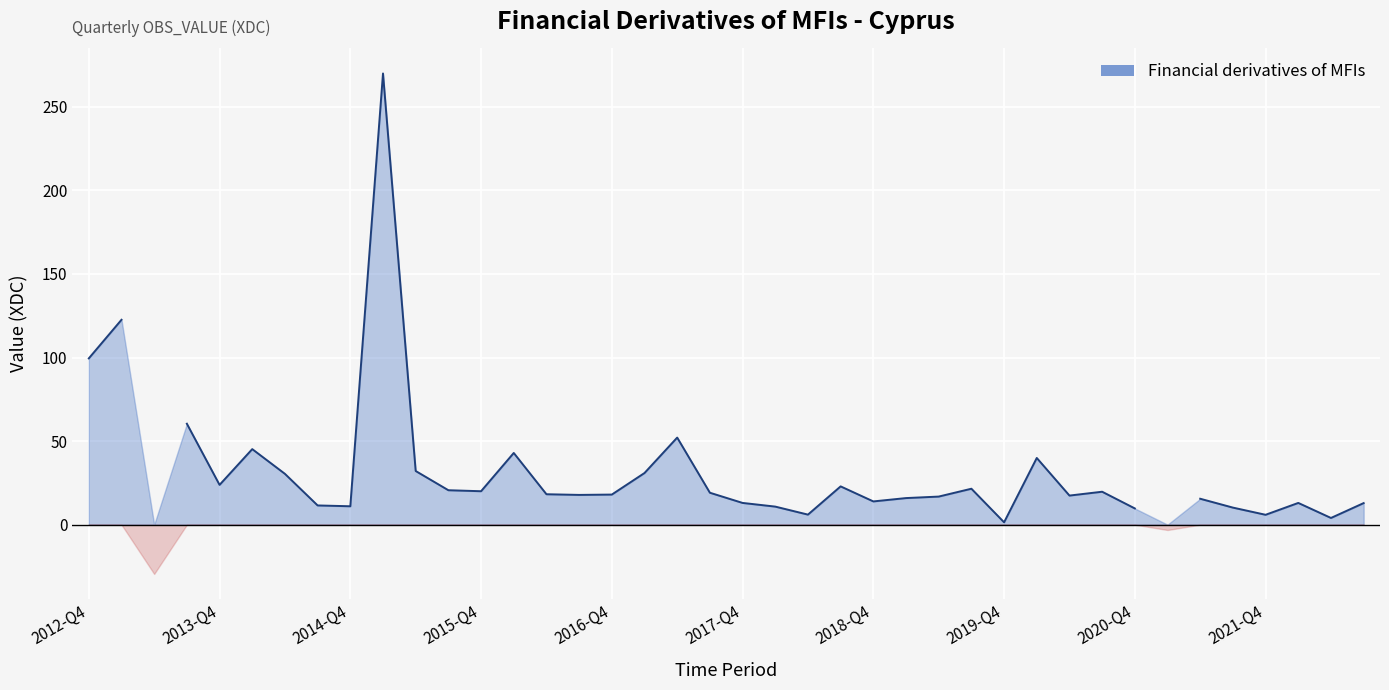

At which category does the chart reach its peak across all series?

2015-Q1